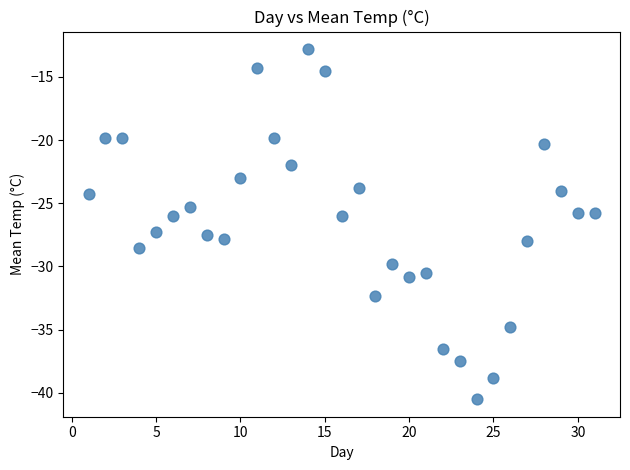

What is the range of Y values (max minus min)?

27.7